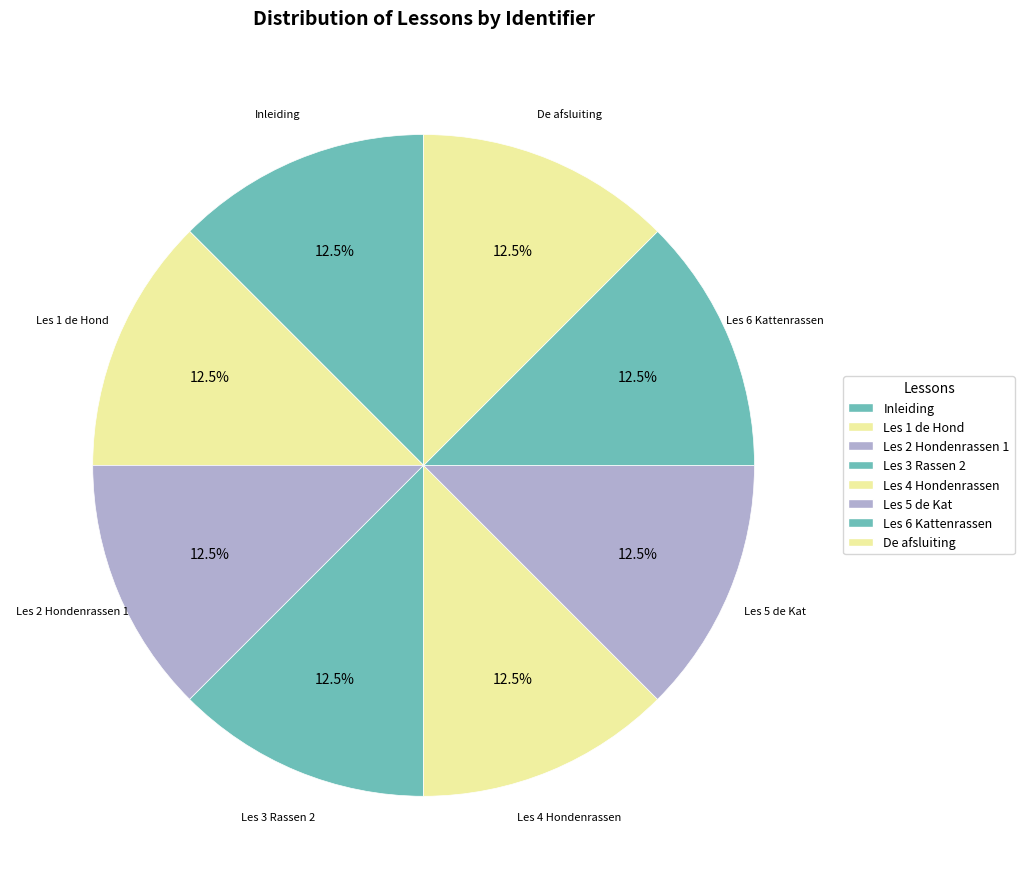

How many slices are in this pie chart?

8